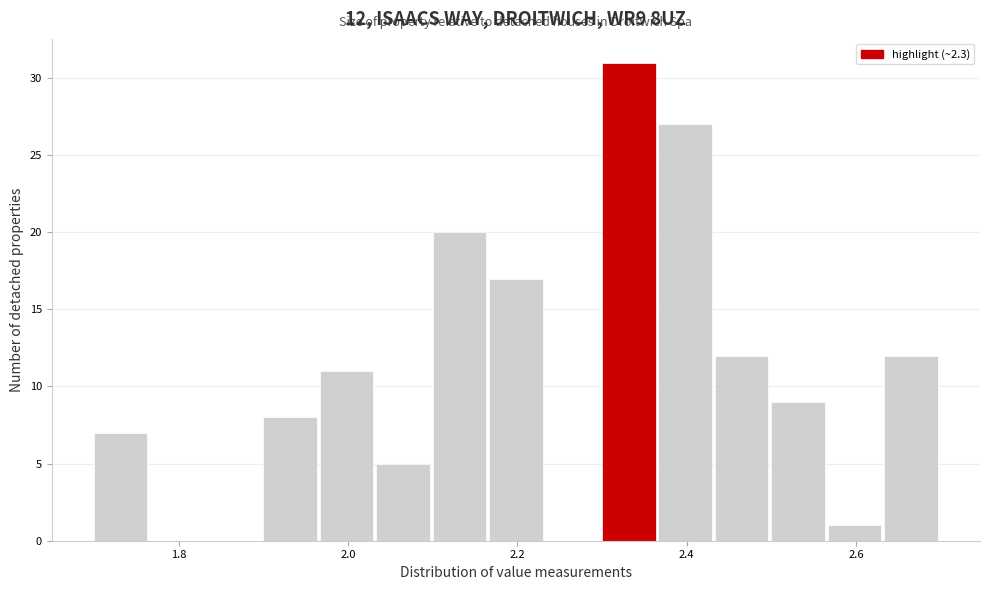

Read against the x-axis, roughly where is the centre of the tallest bar?

2.34